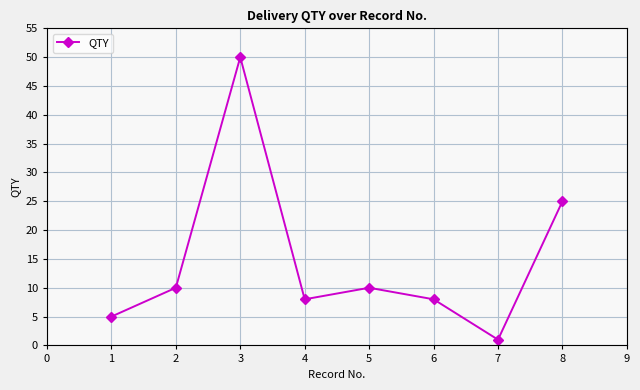

What is the average value?

15